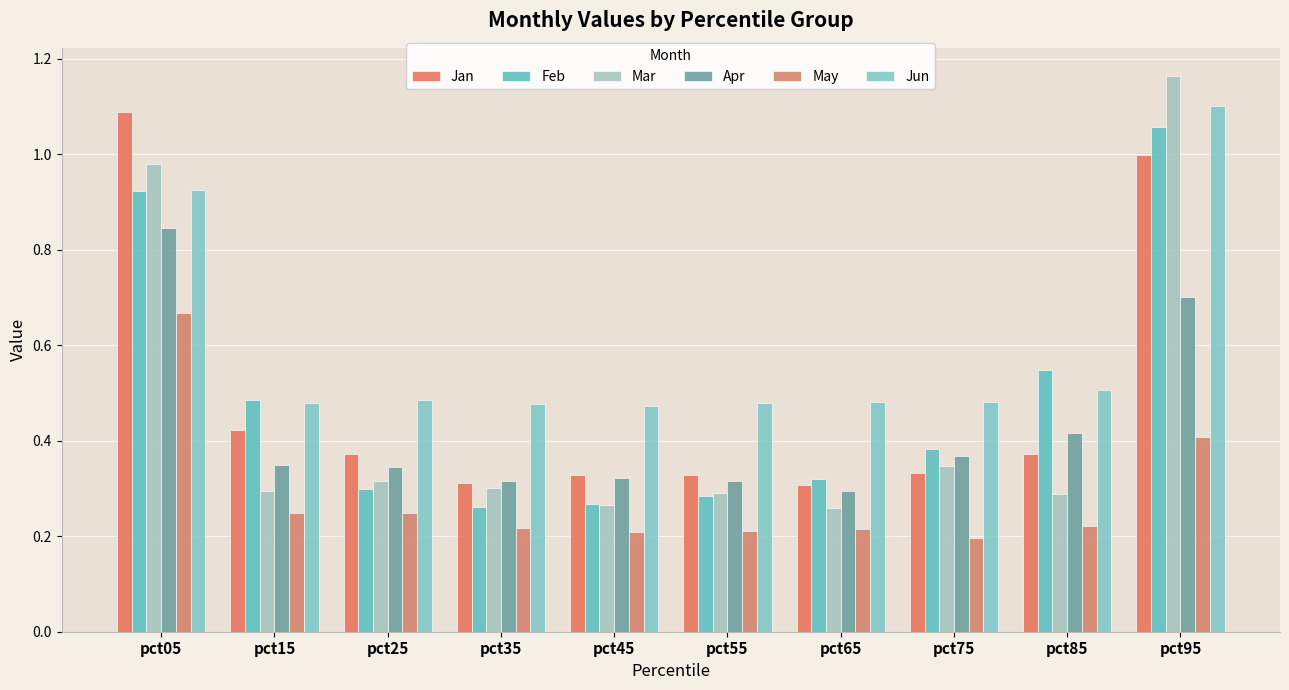

What is the approximate value of Jan at pct35?

0.3